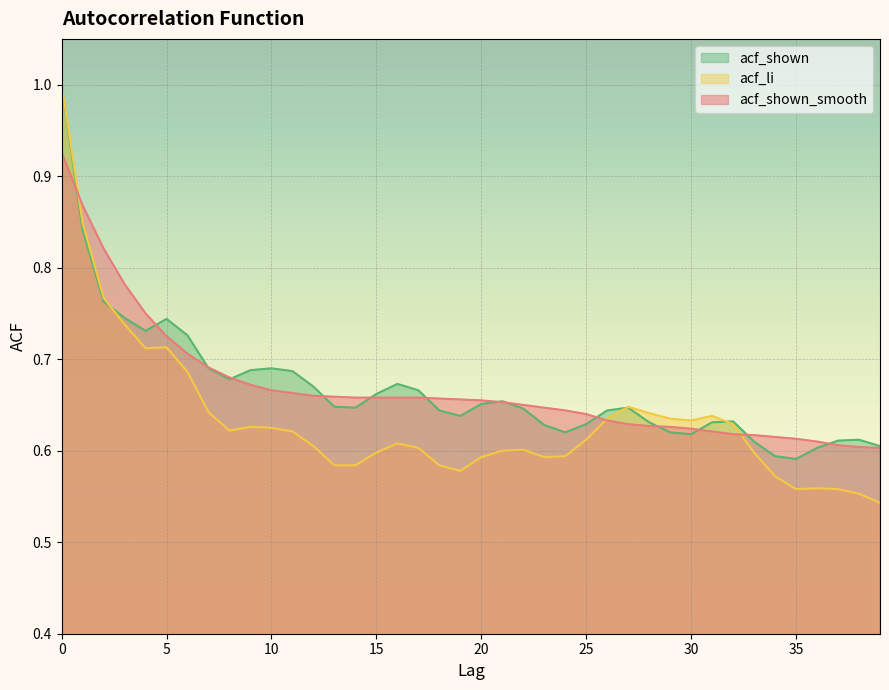

What is the total value across all series at 14?

1.9